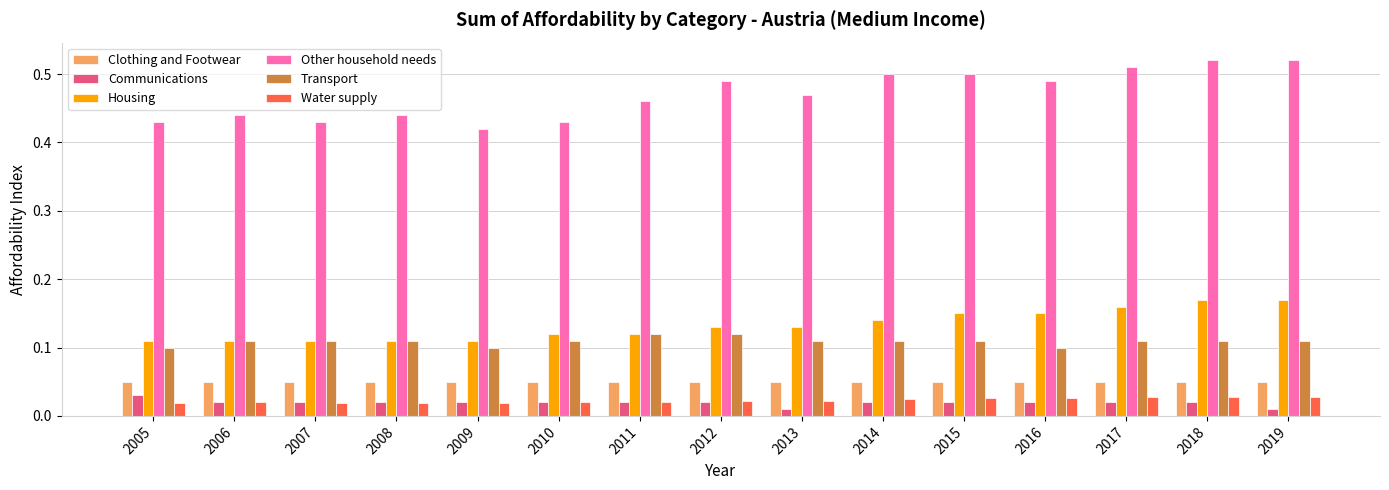

How many categories are shown in the chart?

15